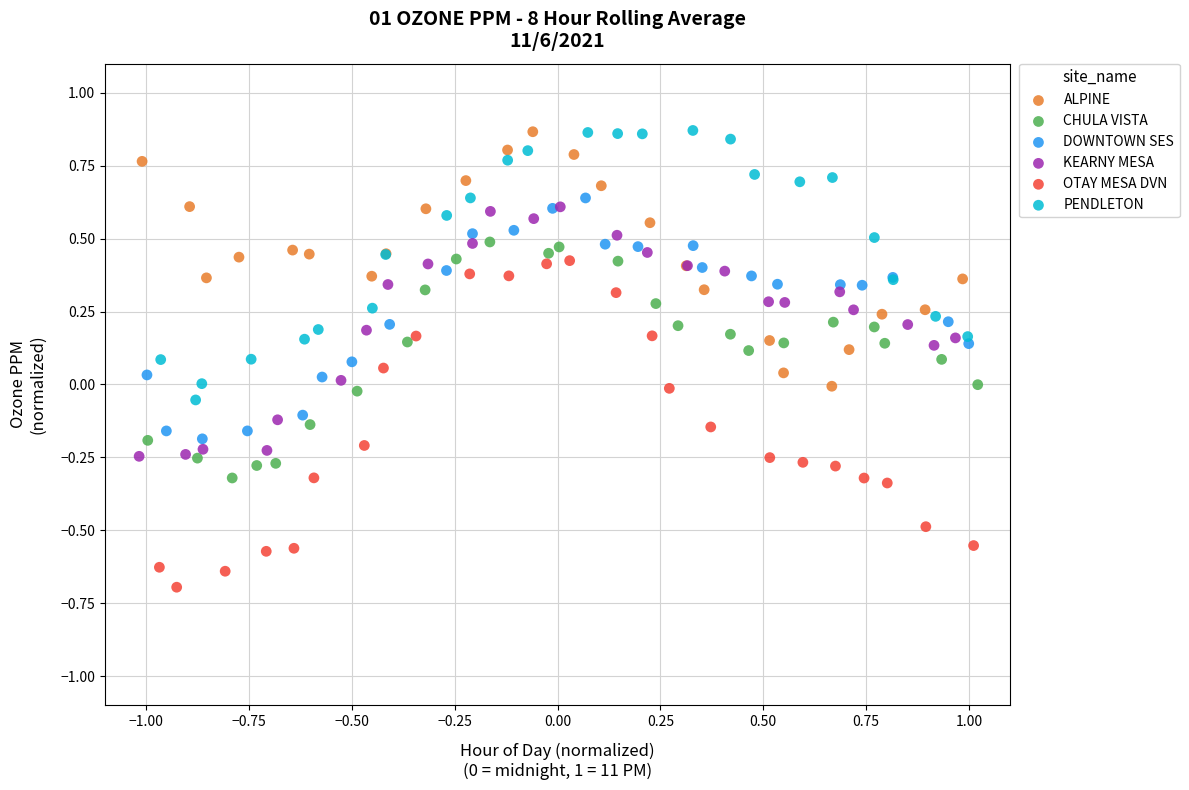

Which series has the largest Y range (max minus min)?

OTAY MESA DVN